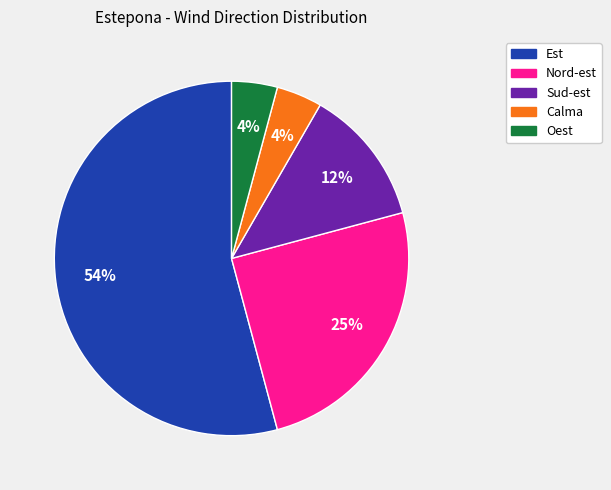

Count the number of slices in the pie.

5